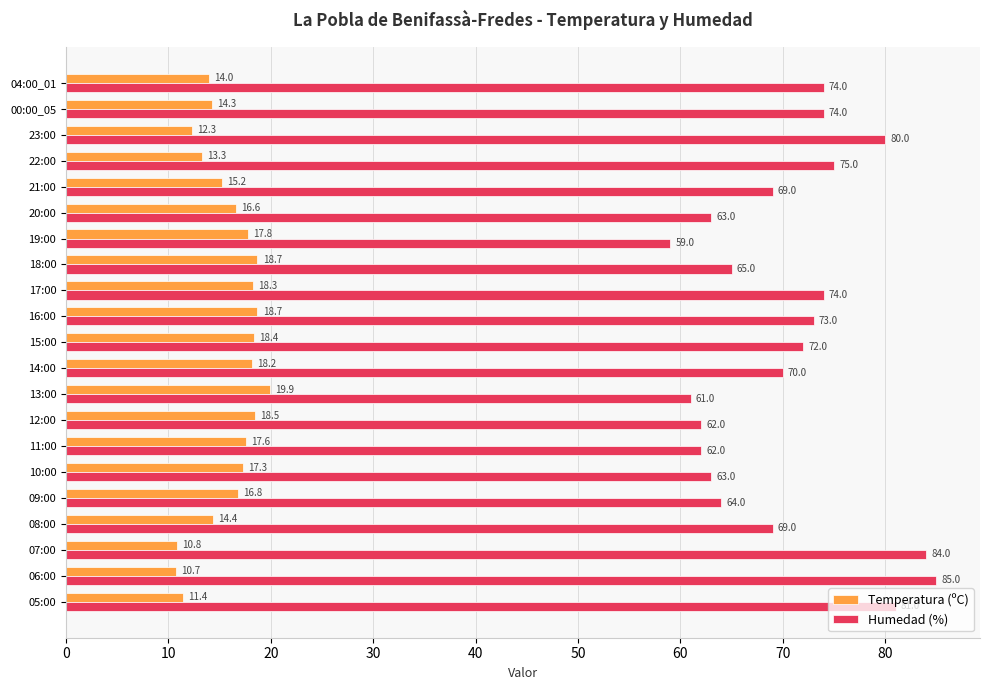

How many data points in Temperatura (ºC) are less than 16?

9